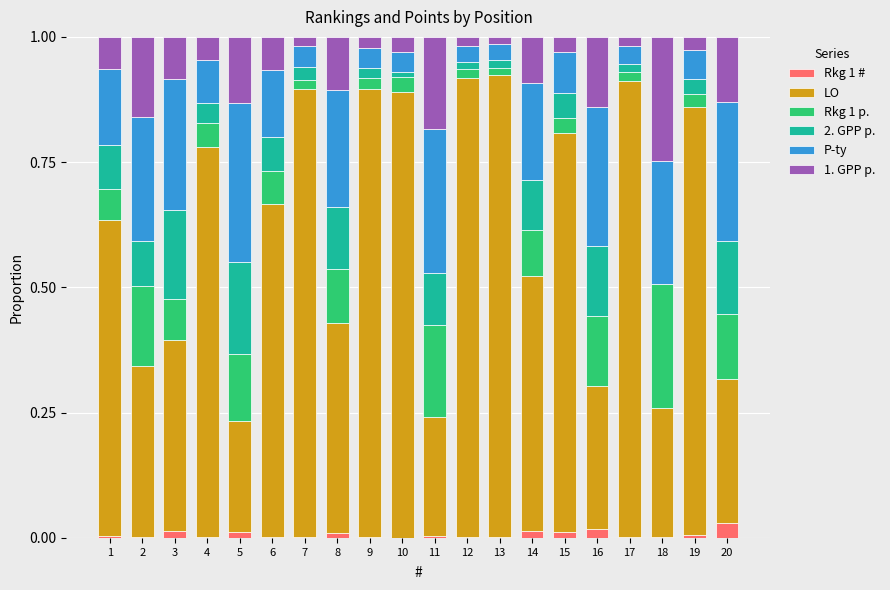

The Rkg 1 # series shows 0.0 at 20. True or false?

True